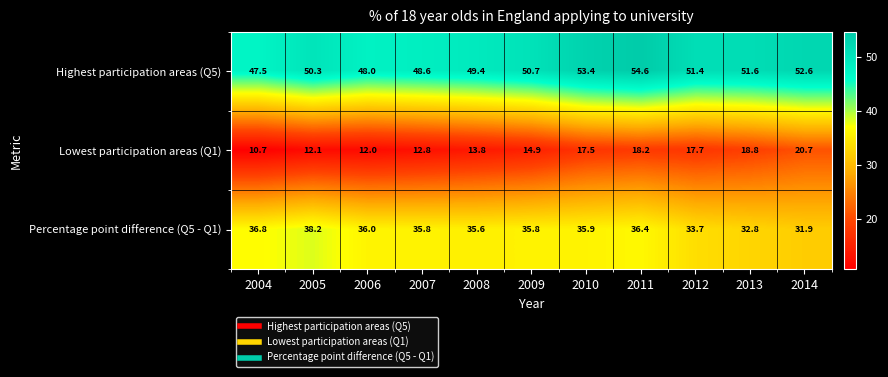

What is the sum of all Highest participation areas (Q5) values?

558.1